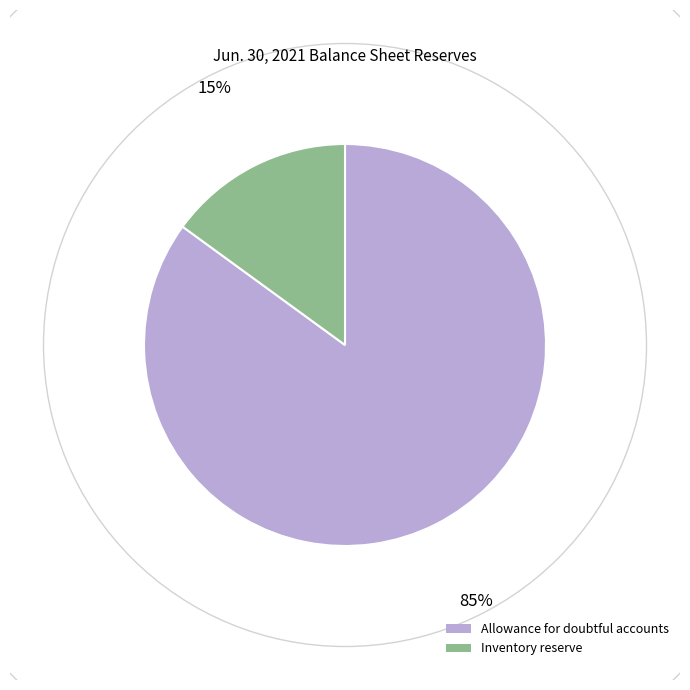

Which category accounts for the majority?

Allowance for doubtful accounts